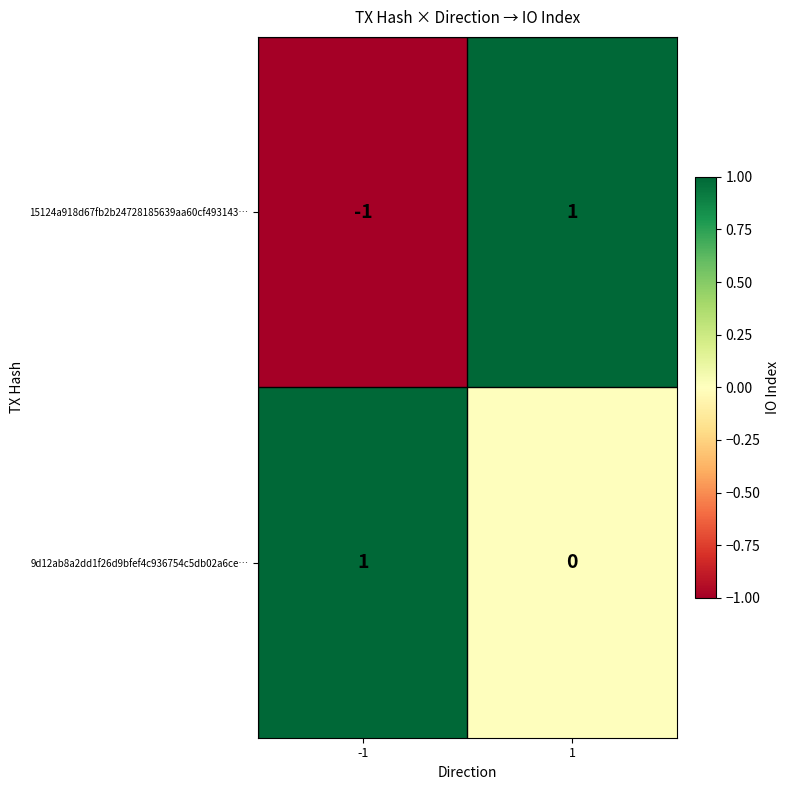

How many distinct data groups are displayed?

2